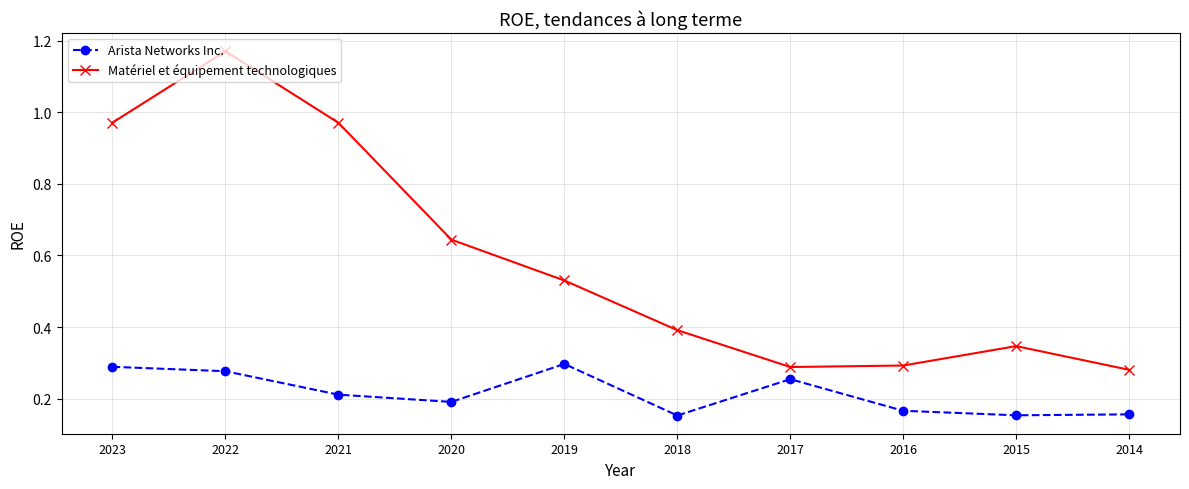

True or false: Matériel et équipement technologiques and Arista Networks Inc. cross at least once.

False